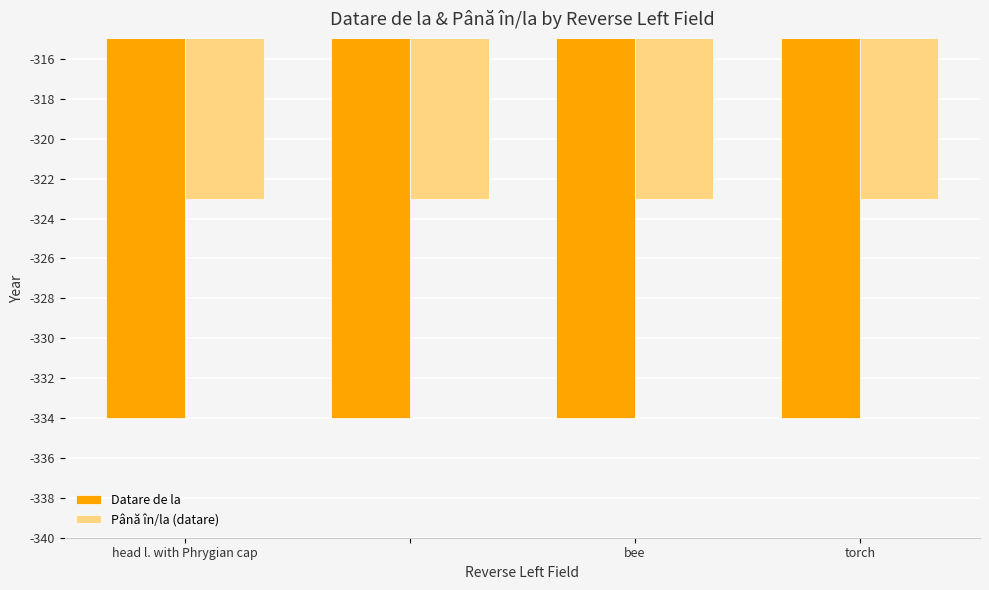

How many series are shown in this chart?

2